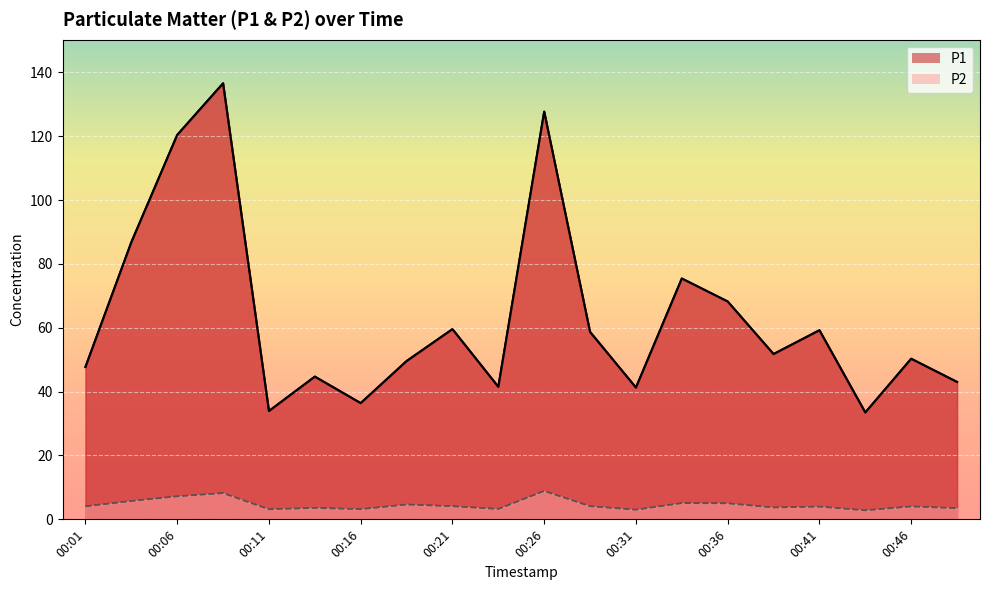

What is the average value of the P2 series?

4.6